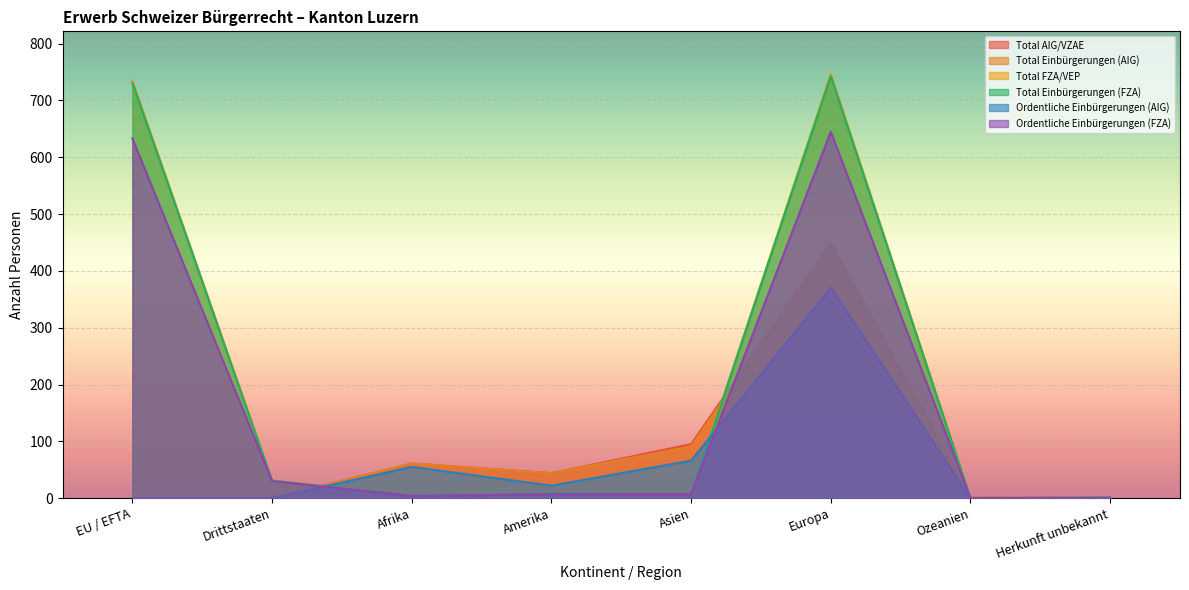

How many intersections are there between Total AIG/VZAE and Total FZA/VEP?

3